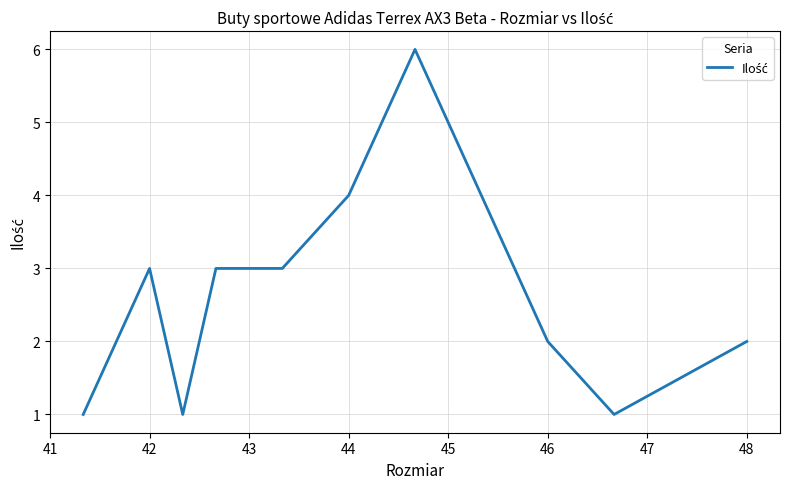

What is the greatest value displayed?

6